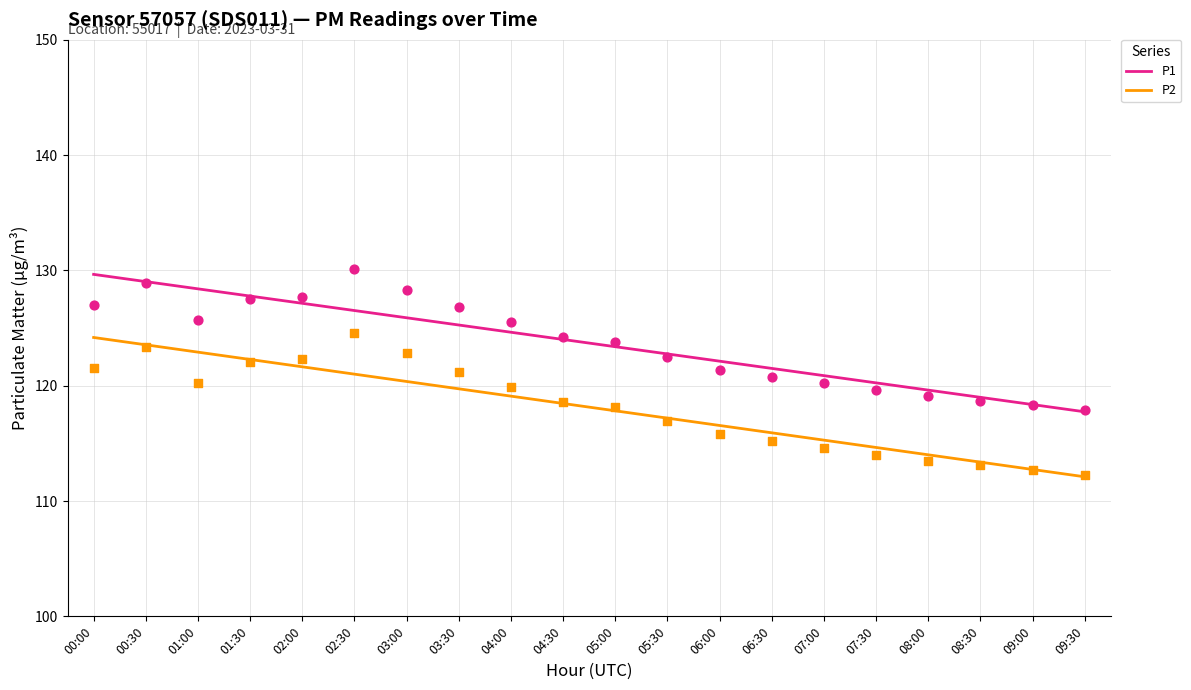

Which series has the largest Y range (max minus min)?

P2